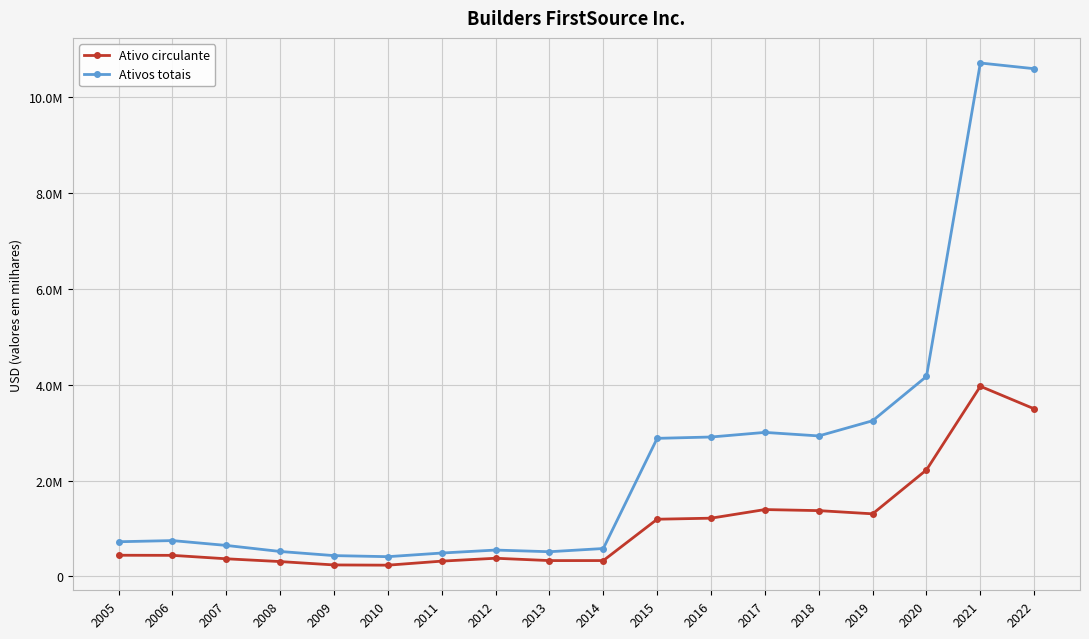

Which series changed the most between 2005 and 2018?

Ativos totais